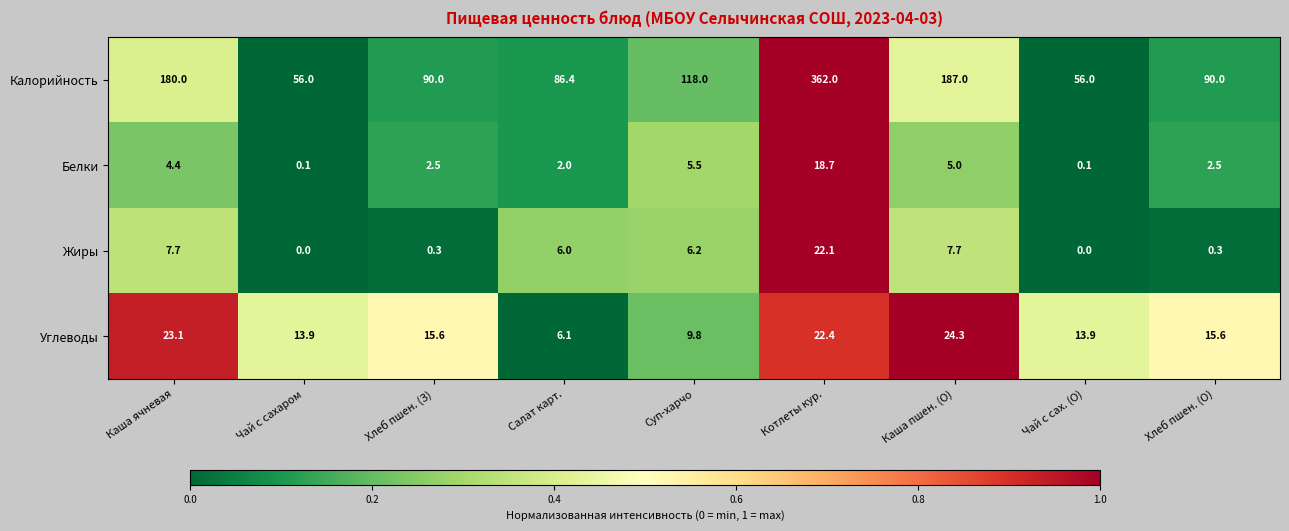

Which series has the widest spread of values?

Калорийность